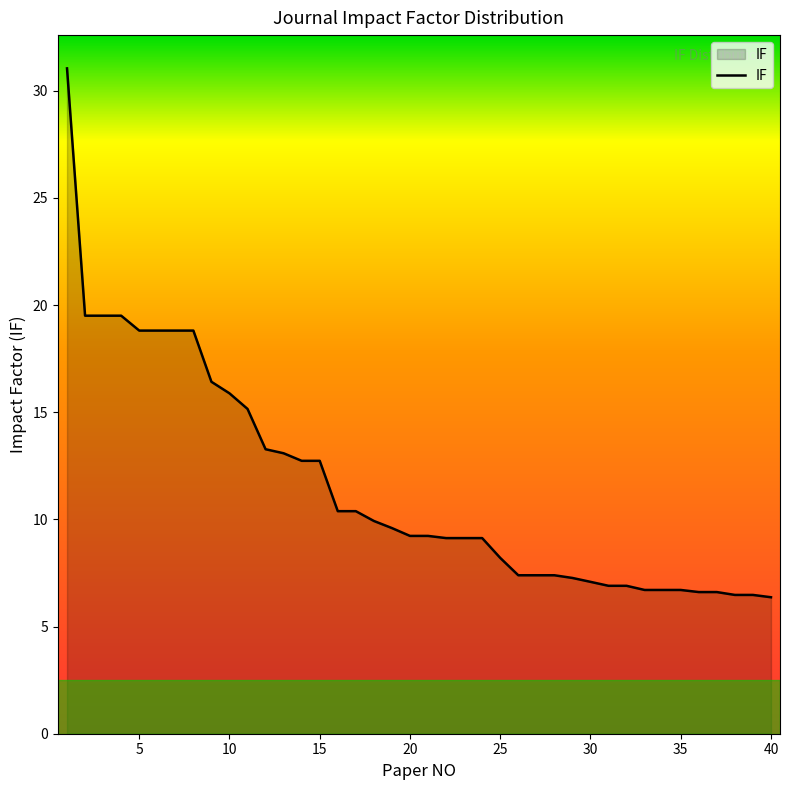

What is the difference between the maximum and minimum values?

24.7